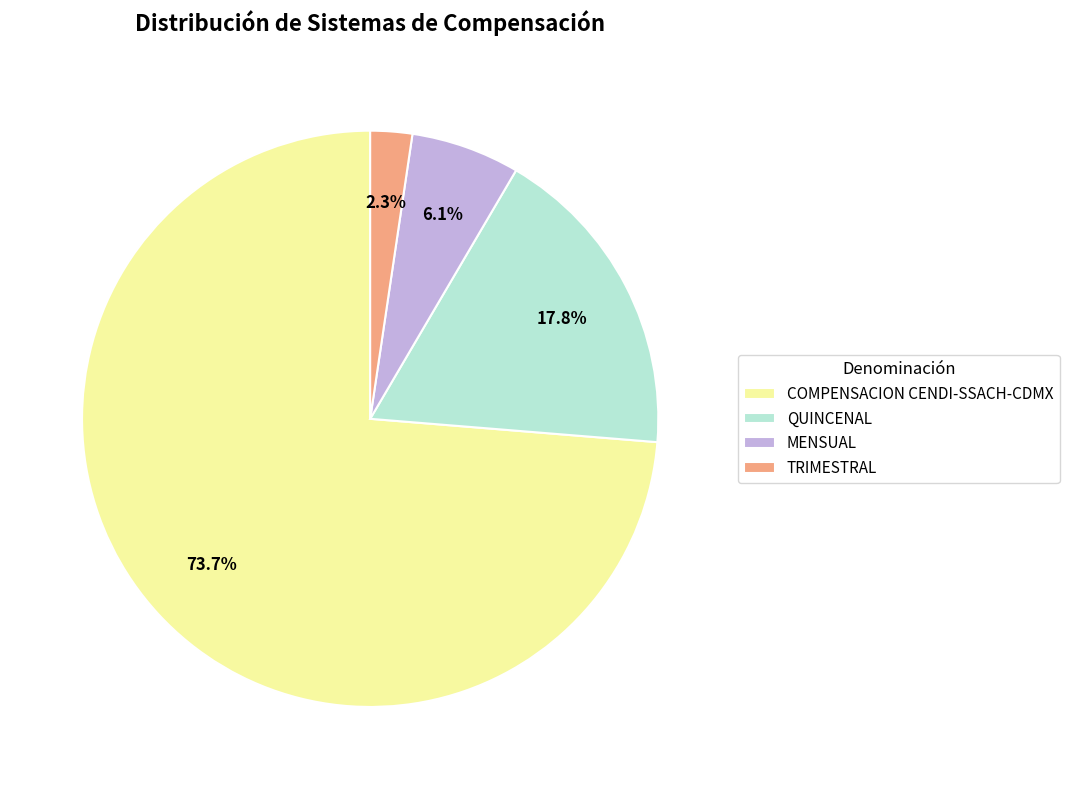

Which has a higher value, TRIMESTRAL or COMPENSACION CENDI-SSACH-CDMX?

COMPENSACION CENDI-SSACH-CDMX